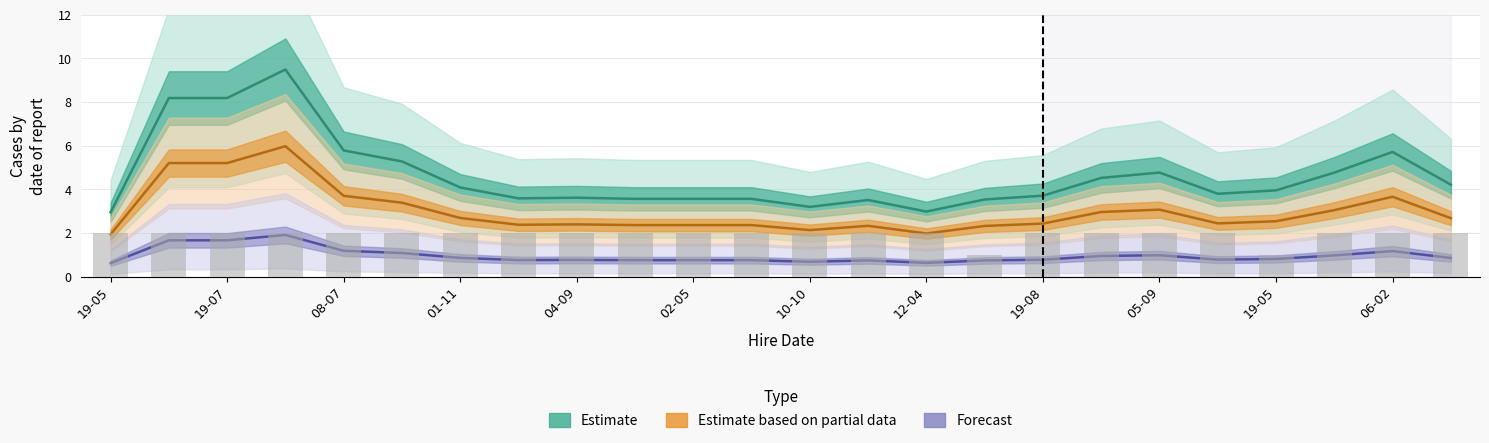

Rank the series by their maximum value, from highest to lowest.

Estimate, Estimate based on partial data, Forecast